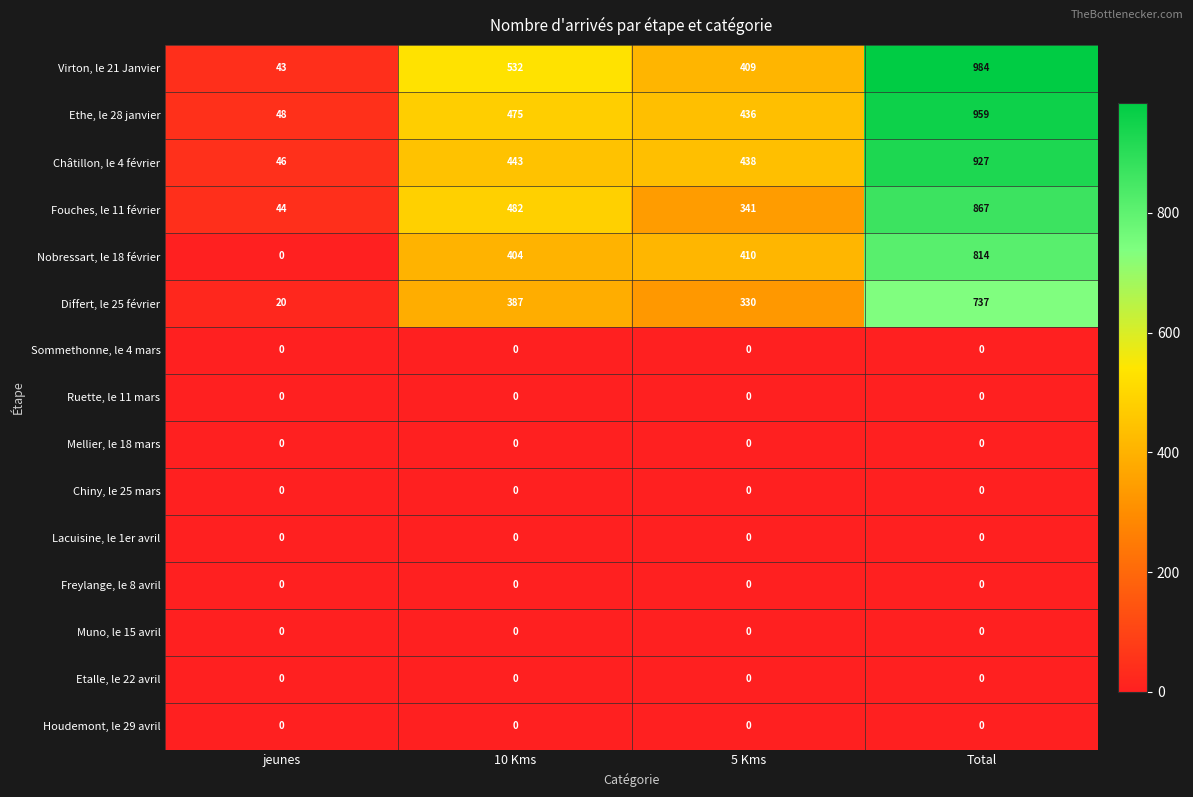

What is the total value across all series at 5 Kms?

2364